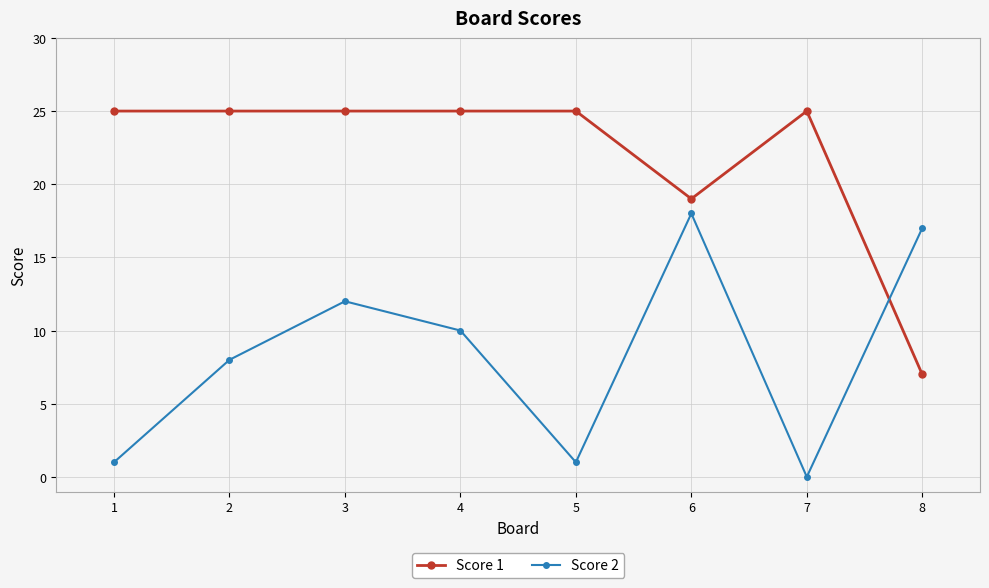

What is the difference between the second highest and second lowest values in the Score 2 series?

16